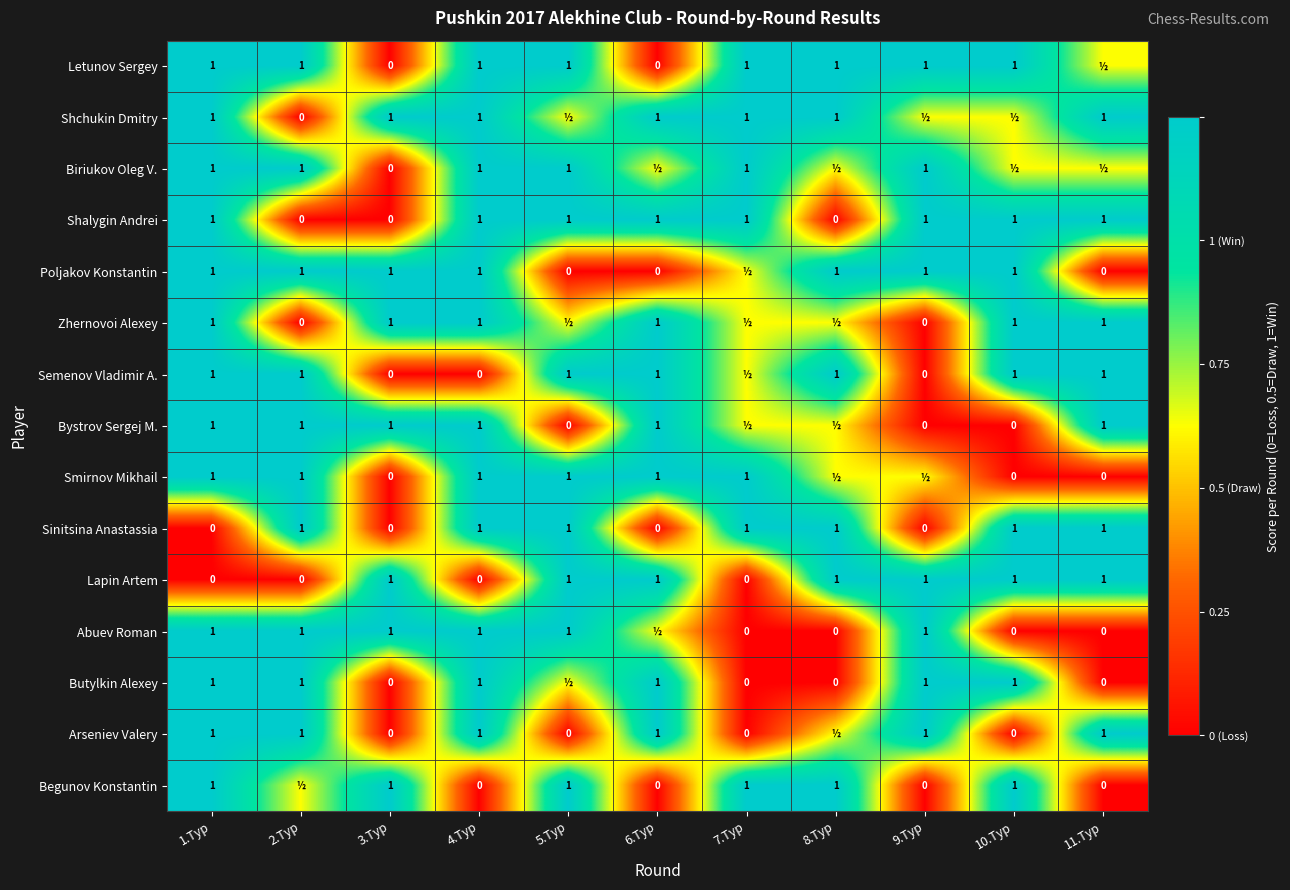

How many data points in Shalygin Andrei are less than 1?

3